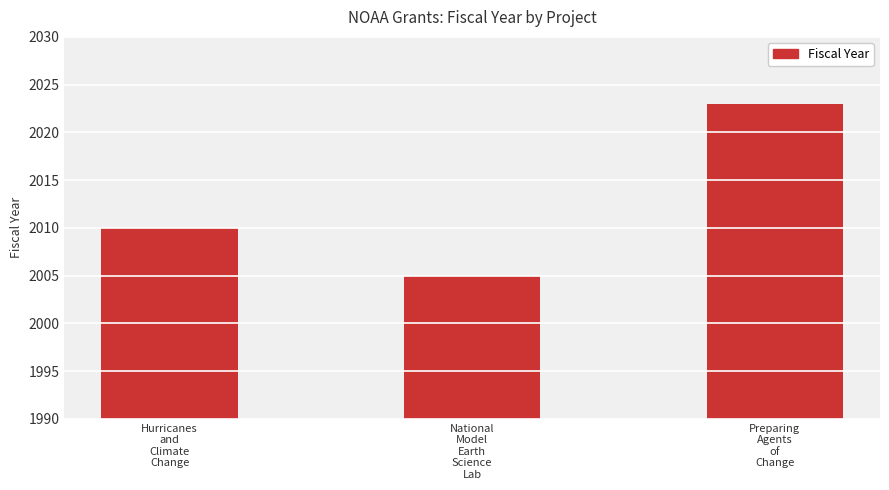

Reading right to left, transcribe all the data shown in this chart.

Preparing
Agents
of
Change=2023	National
Model
Earth
Science
Lab=2005	Hurricanes
and
Climate
Change=2010